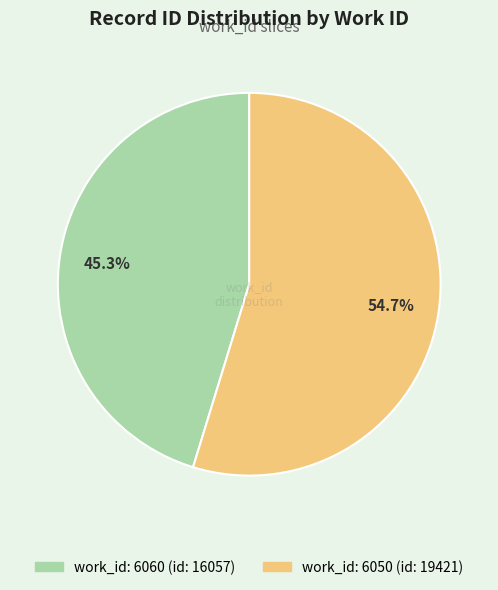

Is there a majority slice in this chart?

Yes